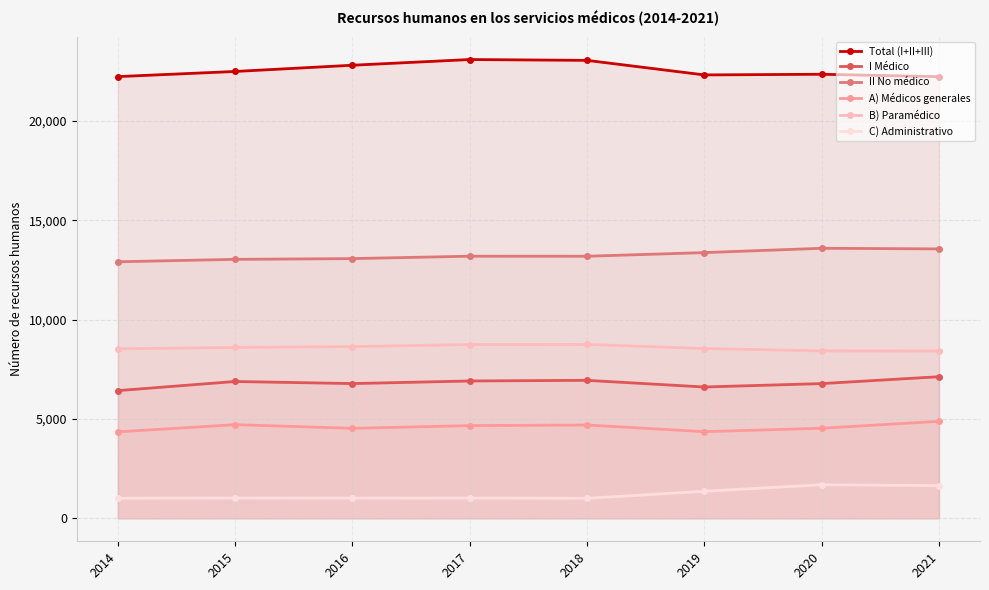

At which label does I Médico reach its minimum?

2014